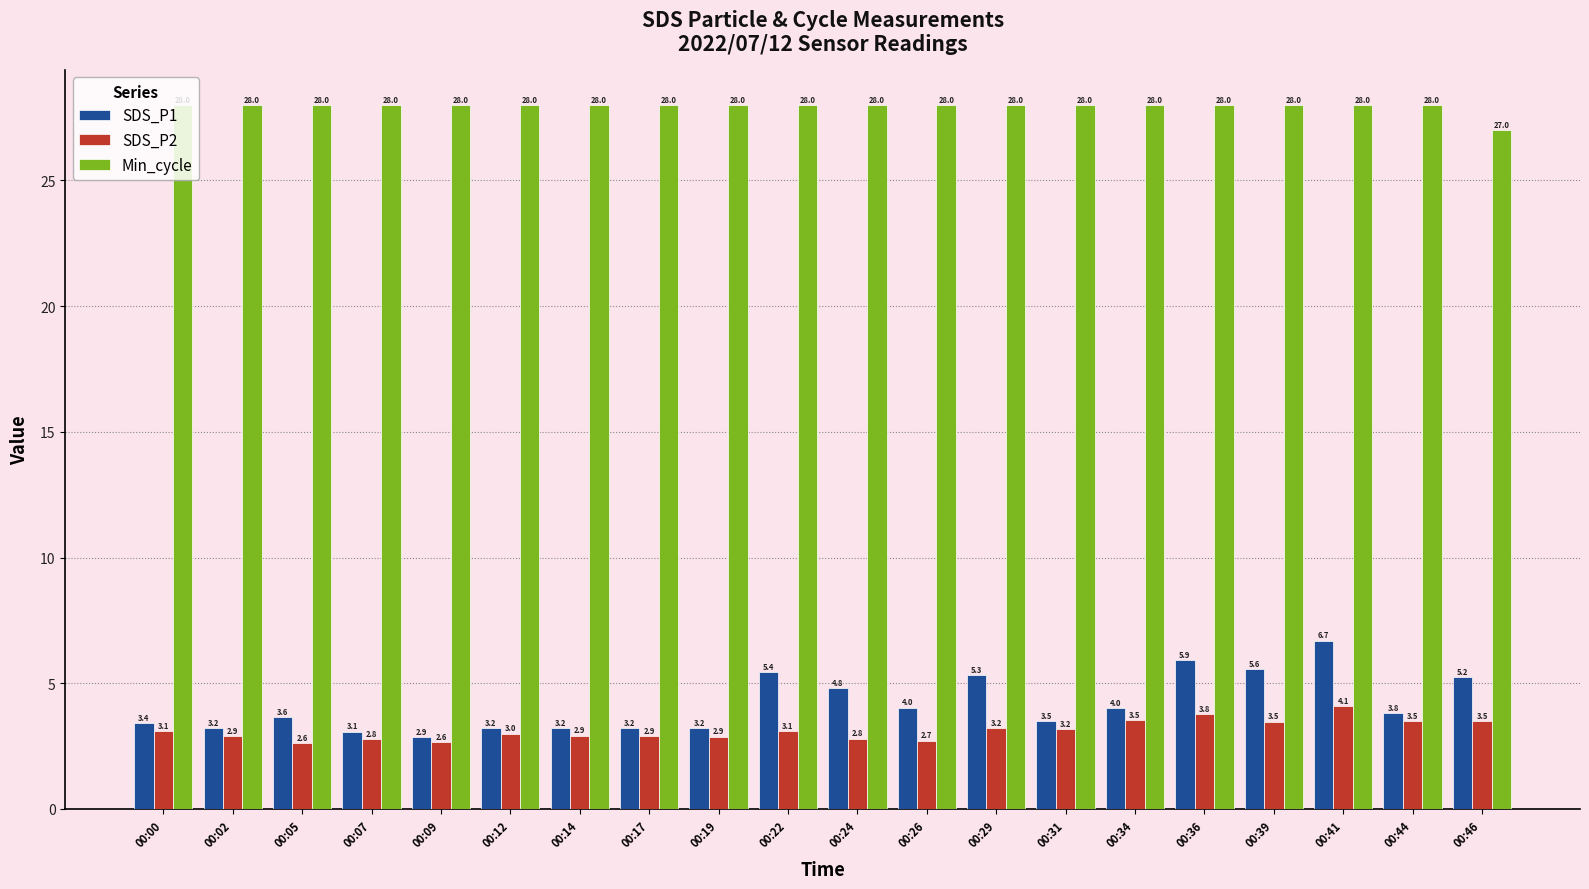

Read the Min_cycle value at 00:44.

28.0